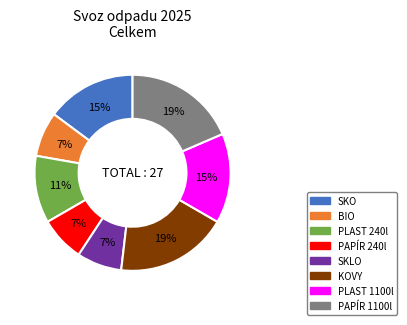

True or false: PLAST 240l accounts for 11% of the total.

True